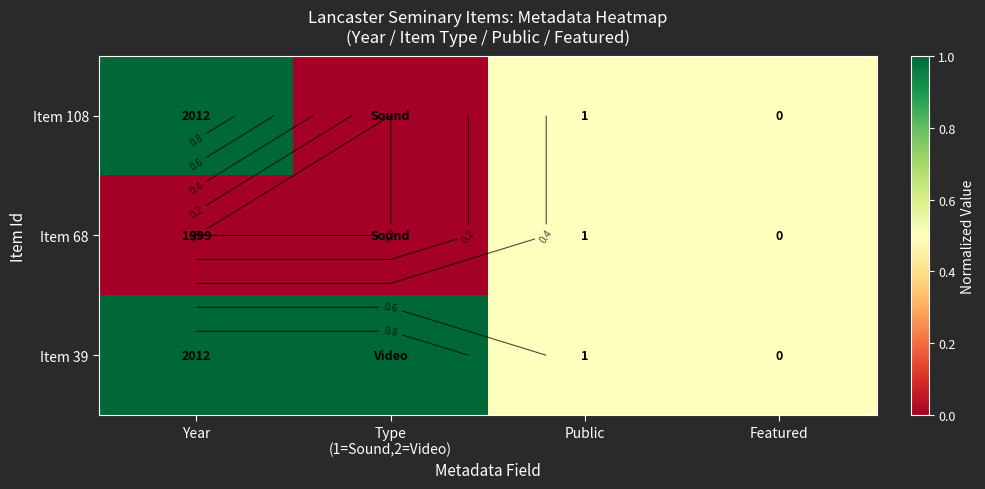

How many data points in Item 108 are above 0?

3